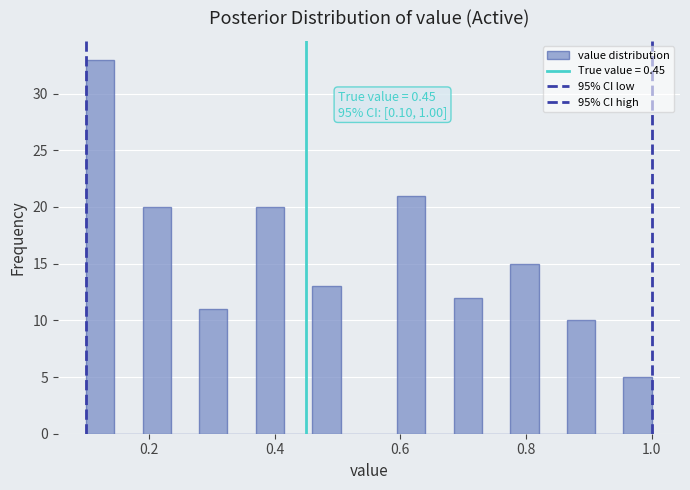

Read against the x-axis, roughly where is the centre of the tallest bar?

0.12